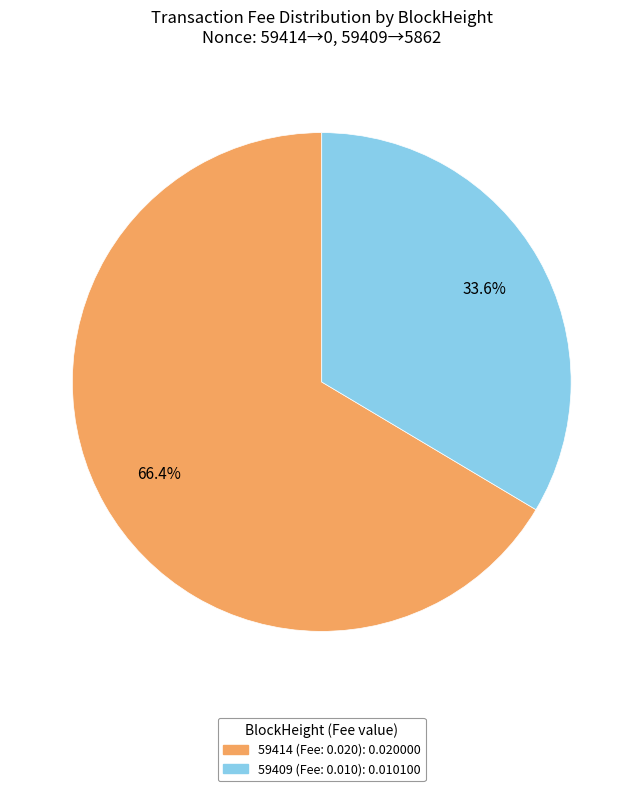

To the nearest percent, what is the combined percentage of 59414 and 59409?

100%